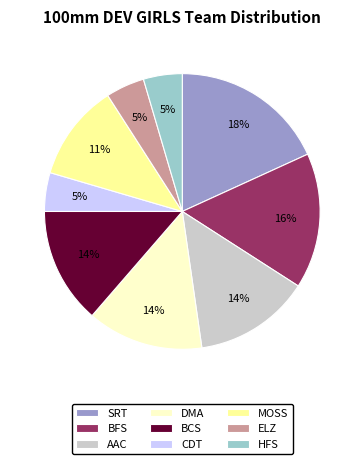

To the nearest percent, what is the difference between the BCS and HFS slice percentages?

9%